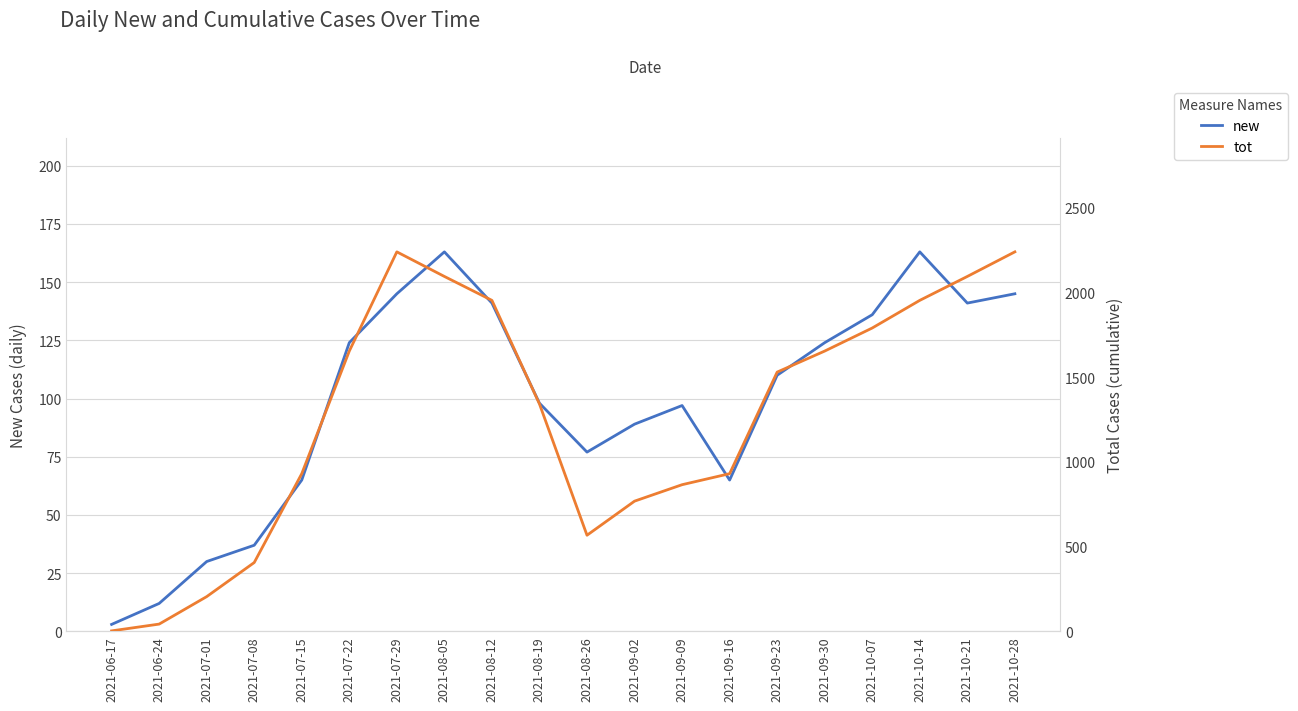

Does the chart have visible grid lines?

Yes